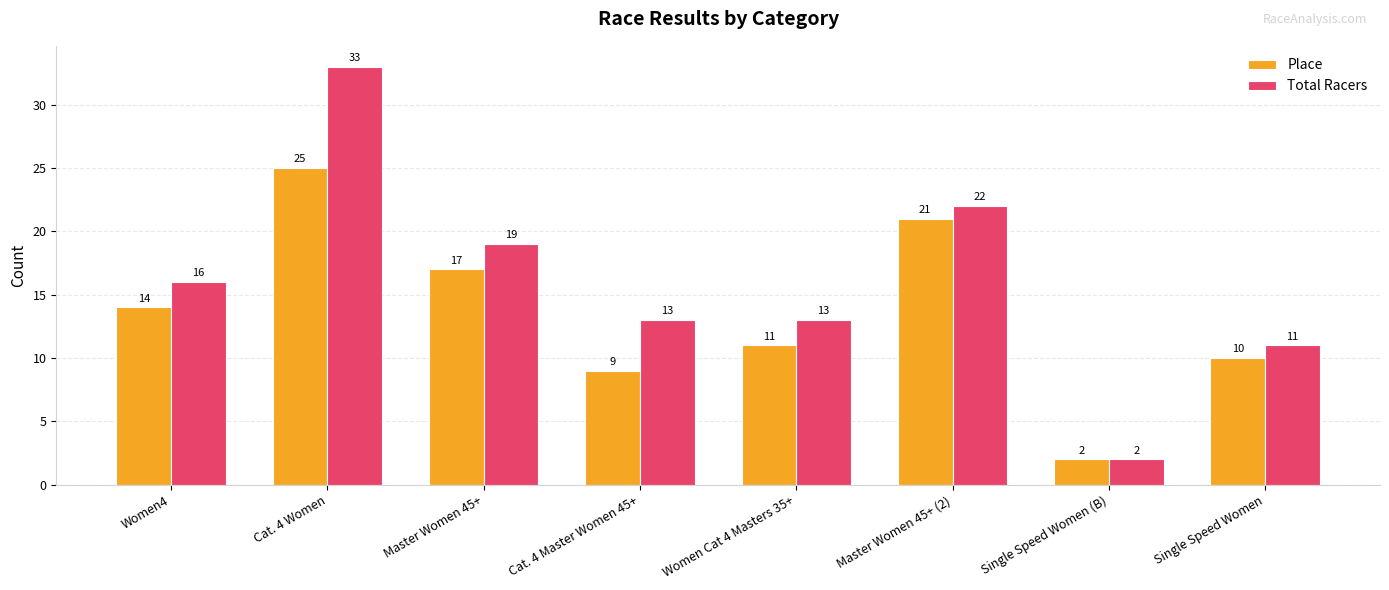

Which category has the lowest value across all series?

Single Speed Women (B)